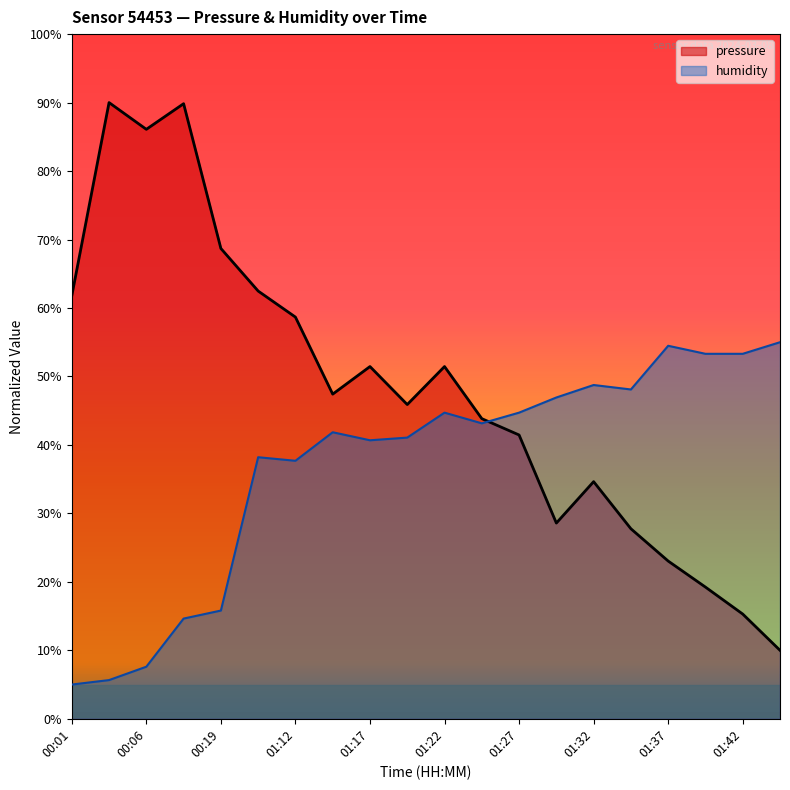

How many data points in pressure are above 47?

10